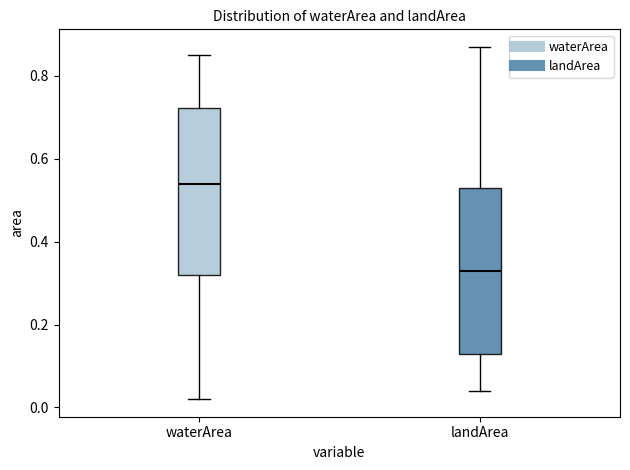

Where is the lower edge of the box for landArea on the y-axis? The values are not printed on the chart, so give them approximately, as read against the axis.

0.14